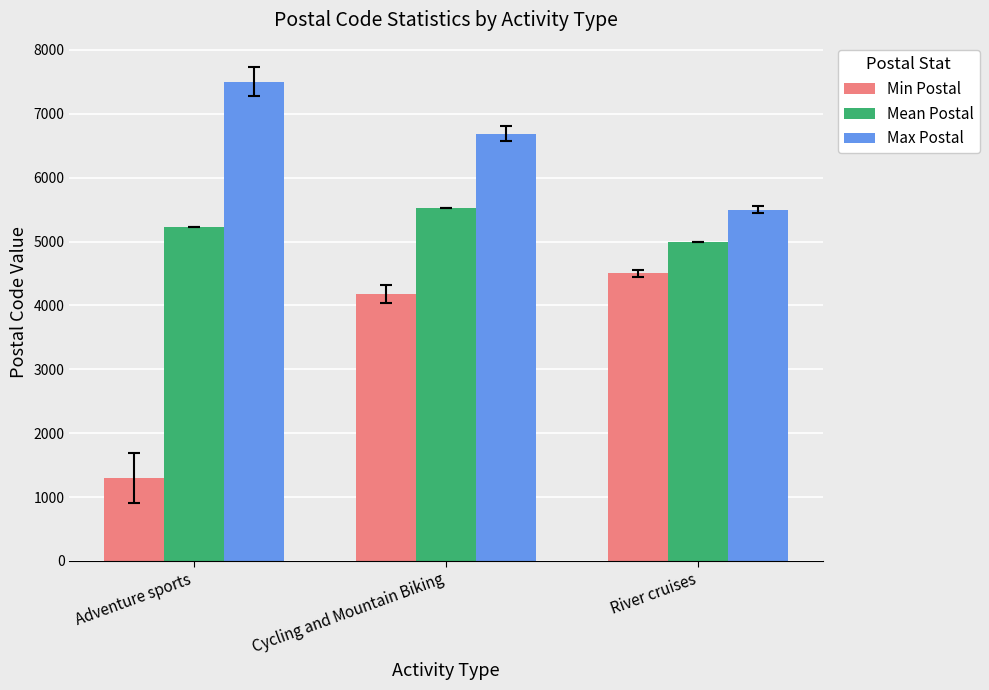

How many bars are there in total?

9